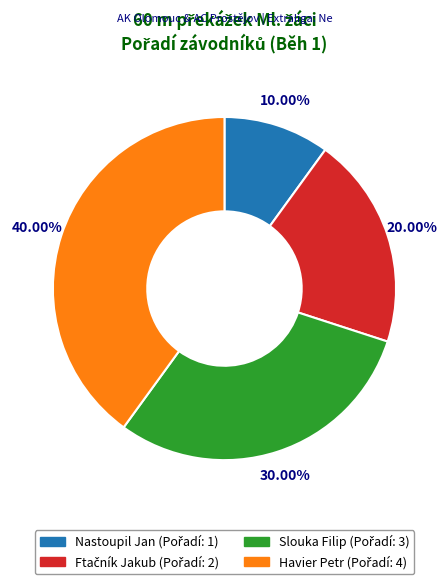

Which slice is the smallest?

Nastoupil Jan